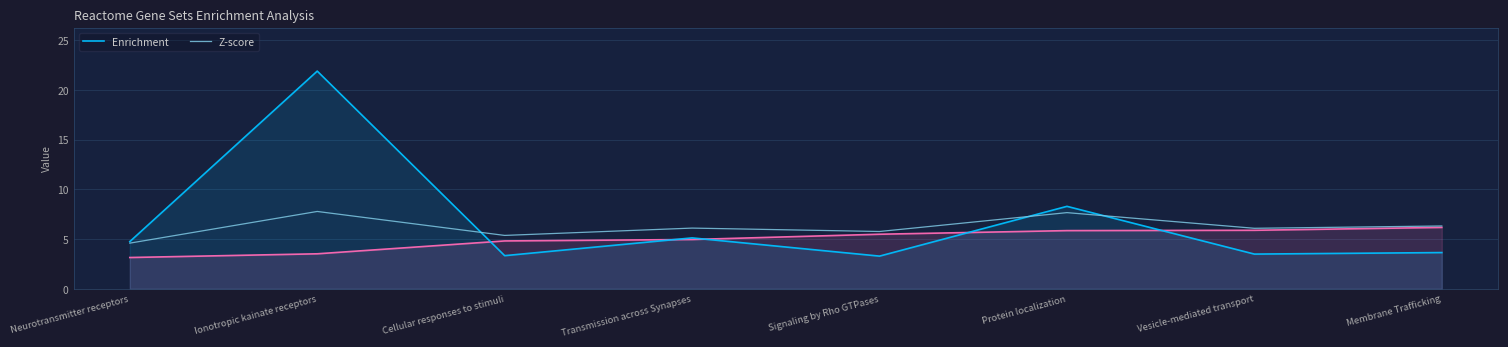

Read the Z-score value at Ionotropic kainate receptors.

7.8